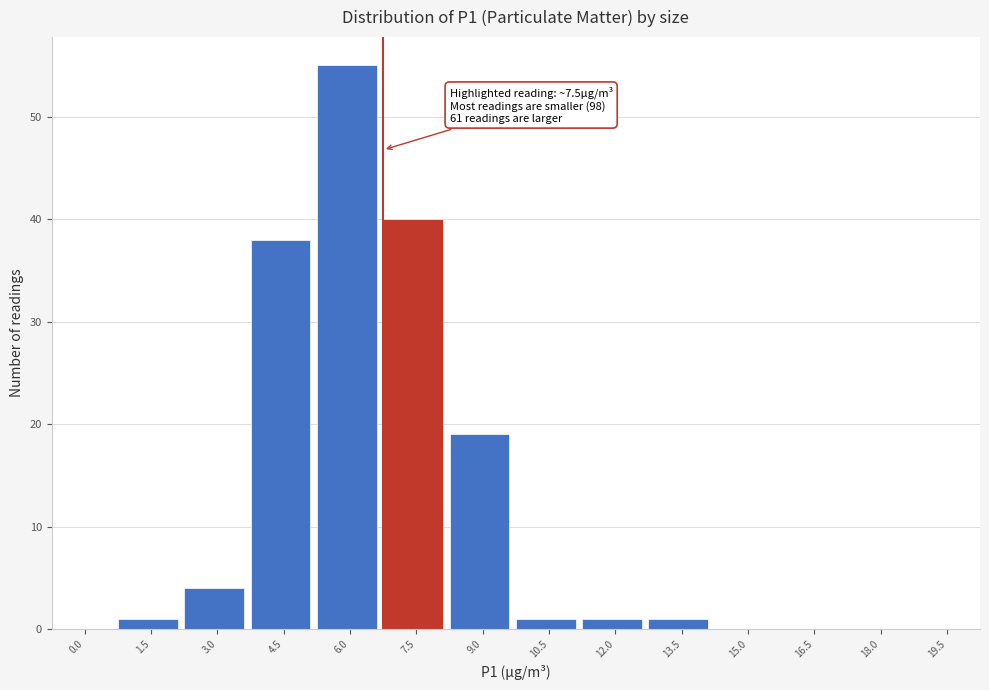

Reading left to right, extract all data points from this chart.

0.0=0	1.5=1	3.0=4	4.5=38	6.0=55	7.5=40	9.0=19	10.5=1	12.0=1	13.5=1	15.0=0	16.5=0	18.0=0	19.5=0